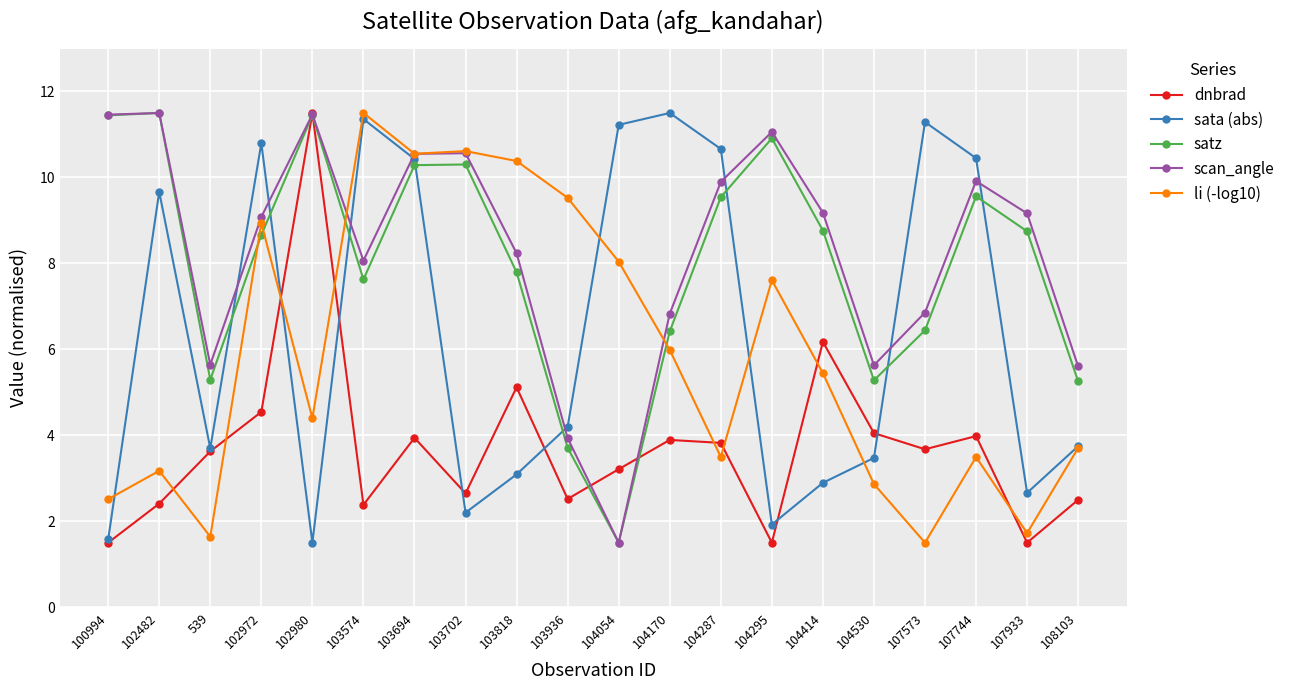

The value of scan_angle at 104287 is 14.9. True or false?

False